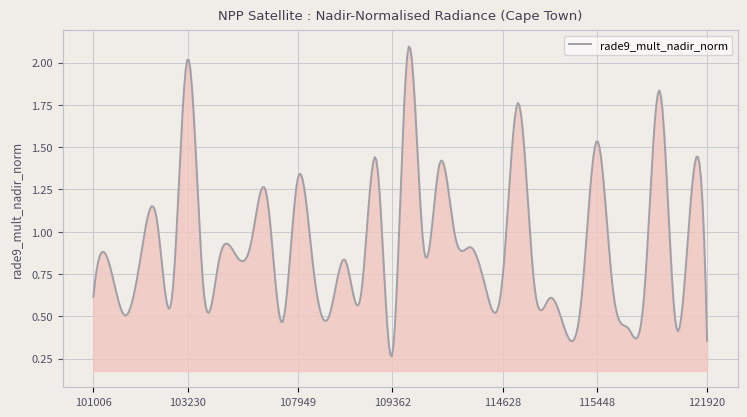

What is the greatest value displayed?

2.1